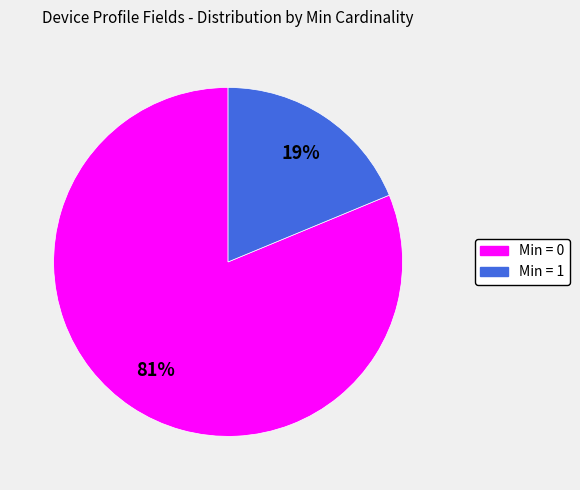

To the nearest percent, what is the difference between the Min = 0 and Min = 1 slice percentages?

62%